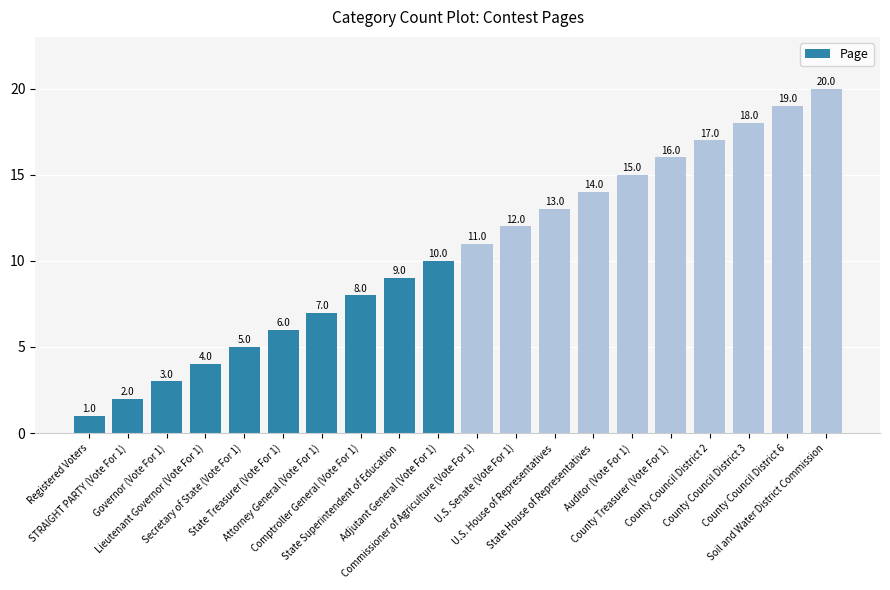

Is it true that the value at Adjutant General (Vote For 1) is 13?

False